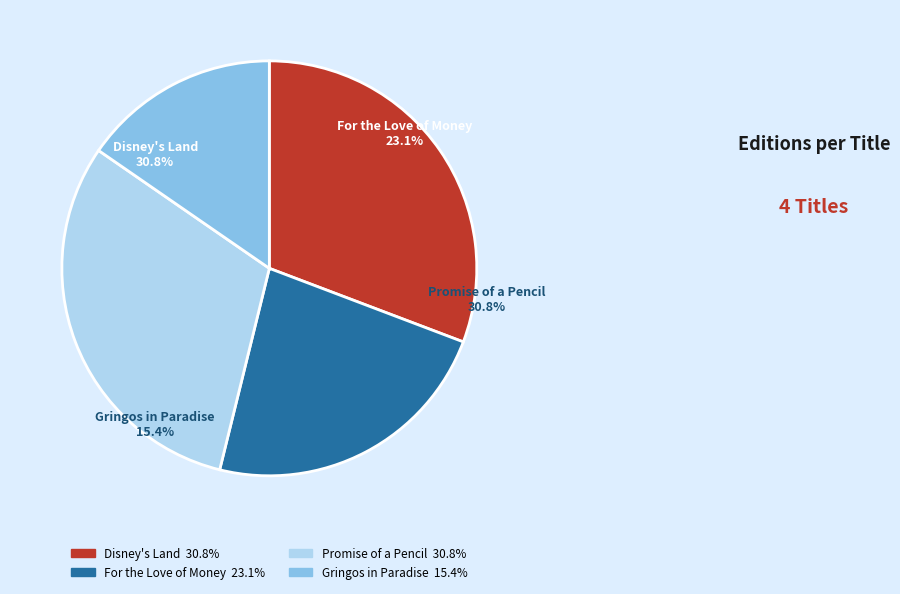

Which slice is the smallest?

Gringos in Paradise